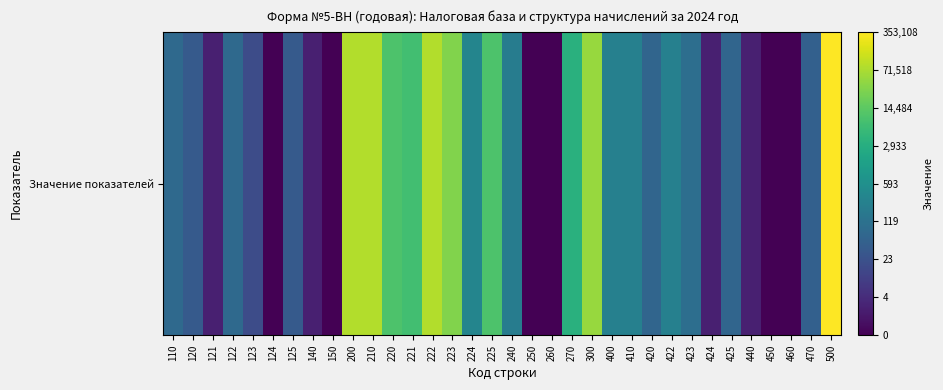

How many data points are above 4?

20